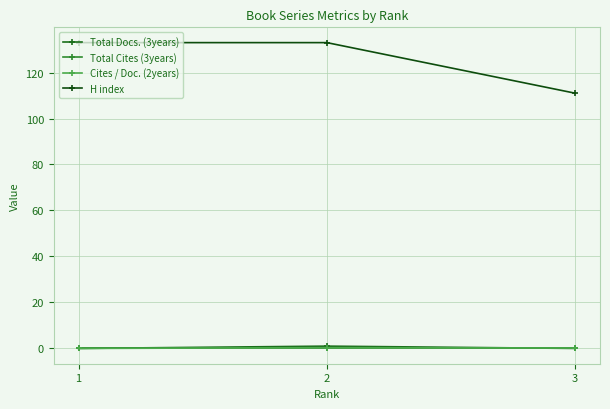

Which series changed the most between 1 and 3?

H index